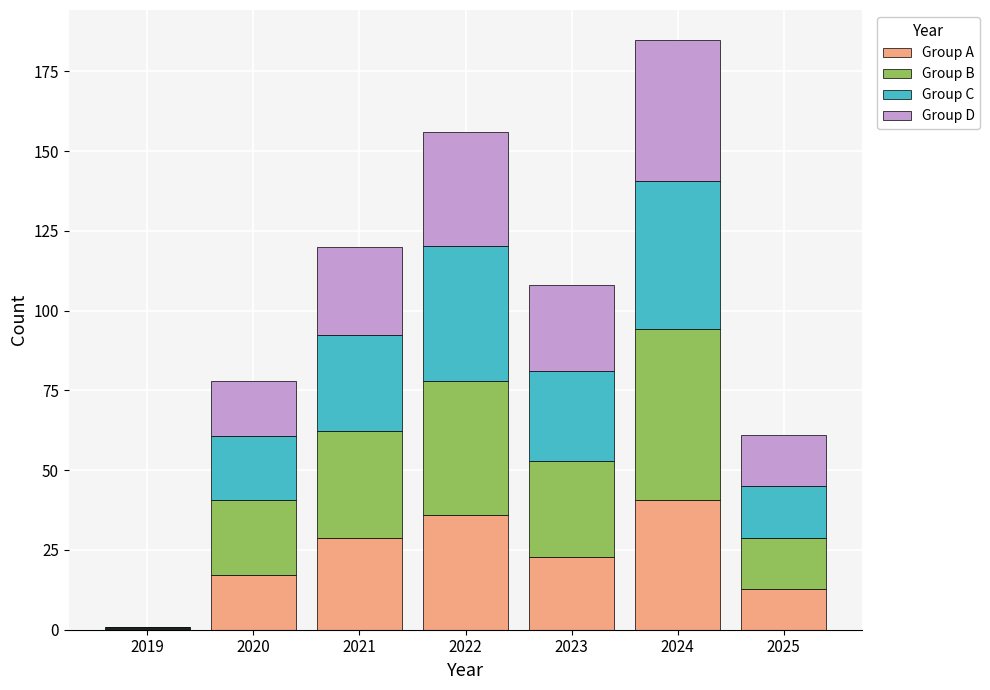

Reading left to right, what are the values for Group A?

2019=0.2	2020=17.2	2021=28.8	2022=35.9	2023=22.7	2024=40.7	2025=12.8